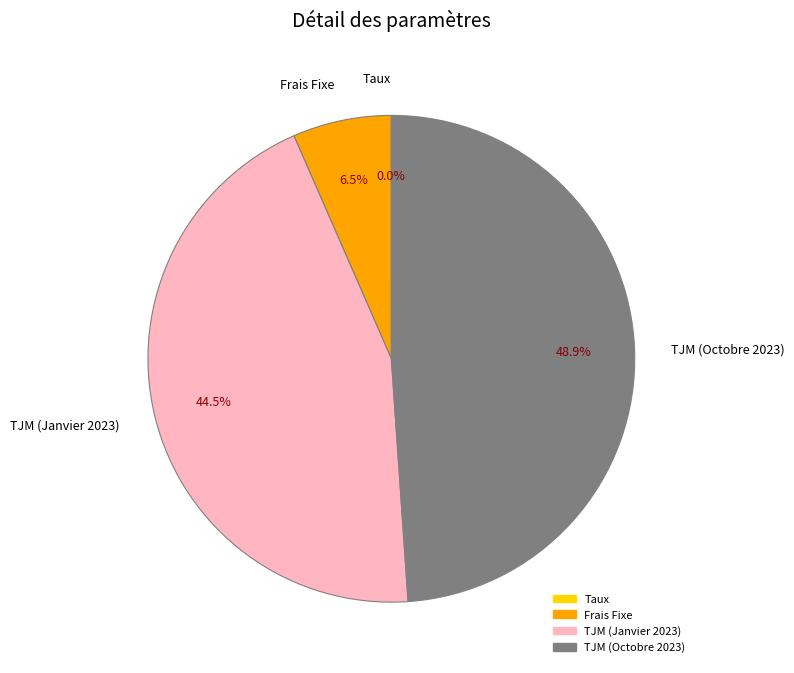

Do TJM (Janvier 2023) and Frais Fixe together represent more than half of the pie?

Yes